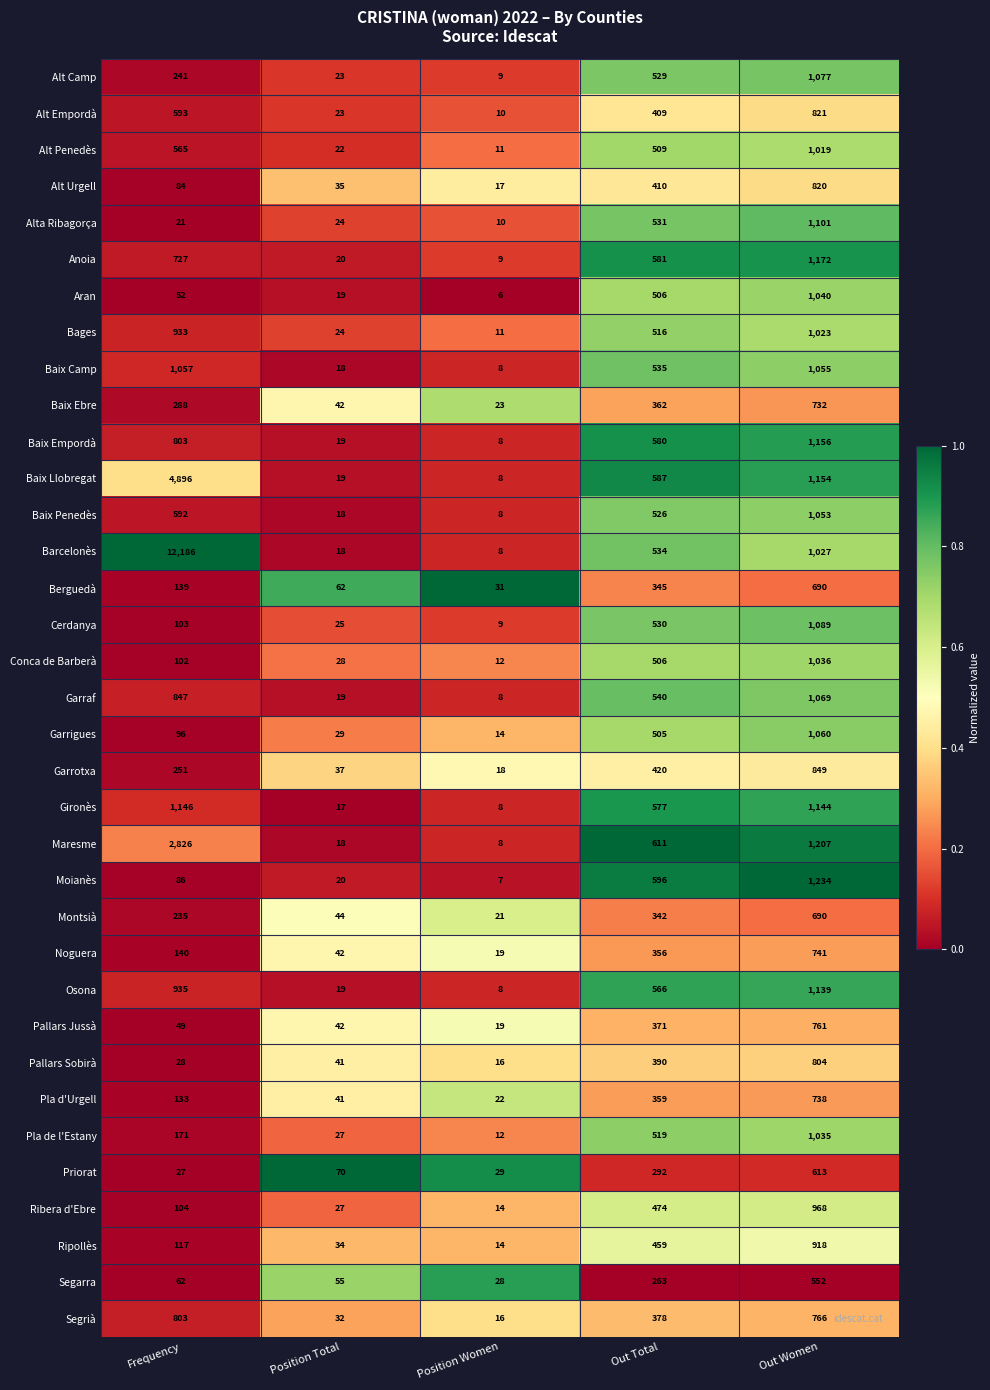

At which category does the chart reach its peak across all series?

Frequency